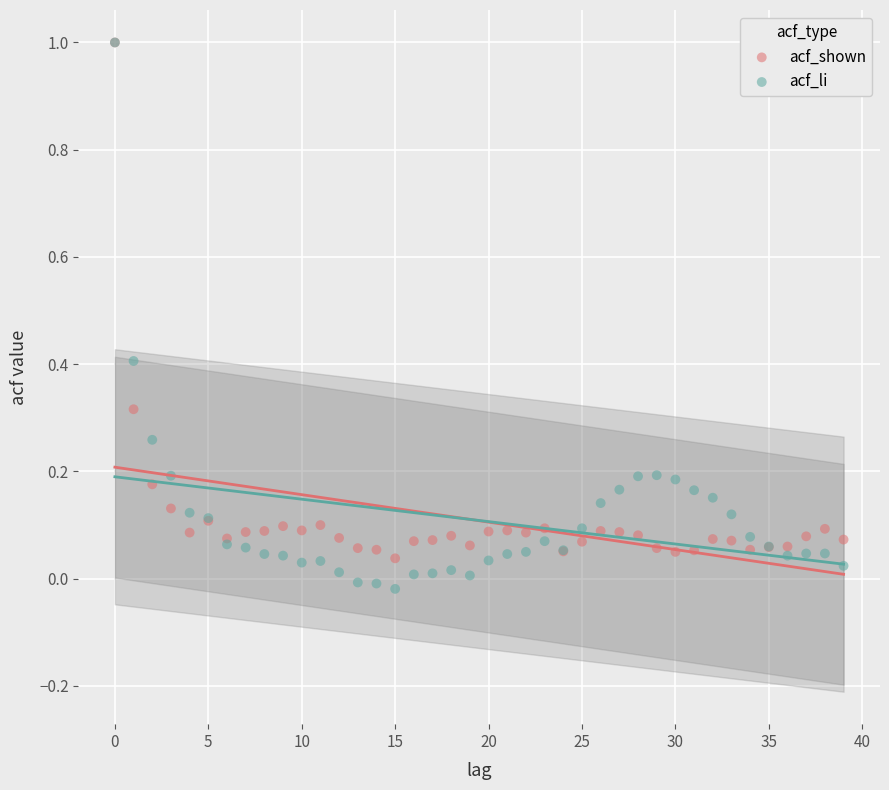

Which series has the largest Y range (max minus min)?

acf_li